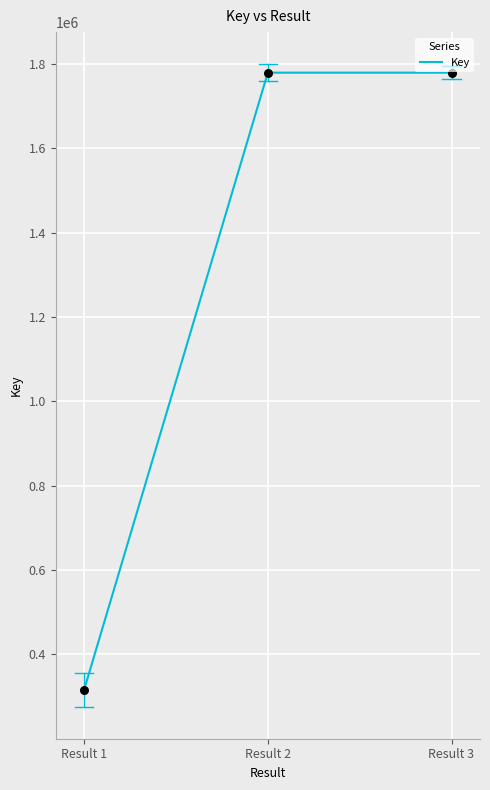

What is the change in value from Result 1 to Result 3?

+1463244